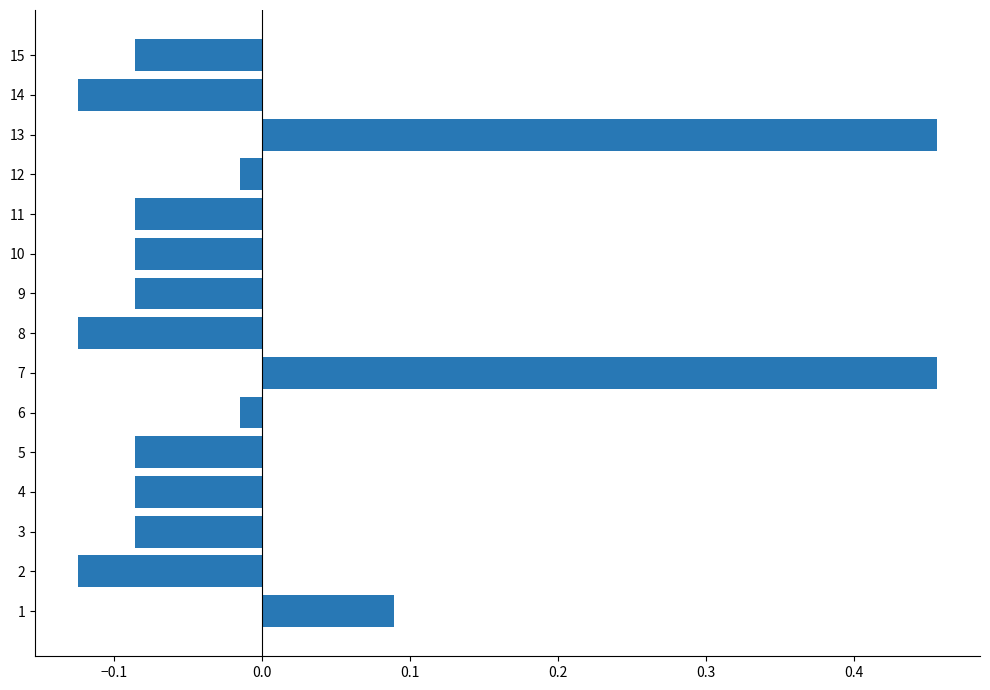

True or false: the data shows -0.0 at 15.

False